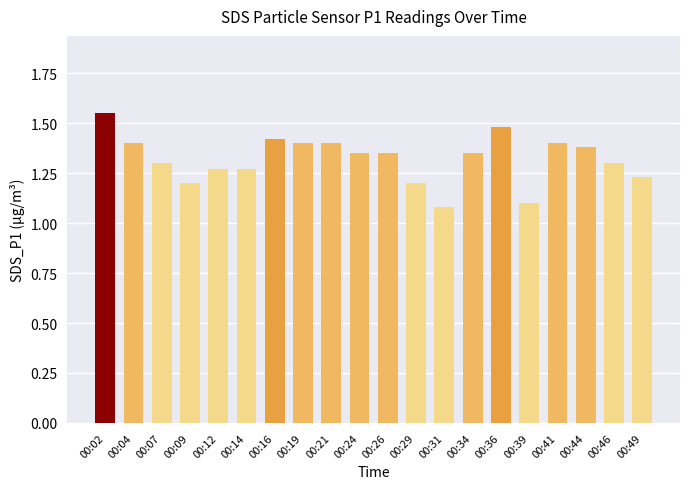

Which label corresponds to the smallest value in the chart?

00:31